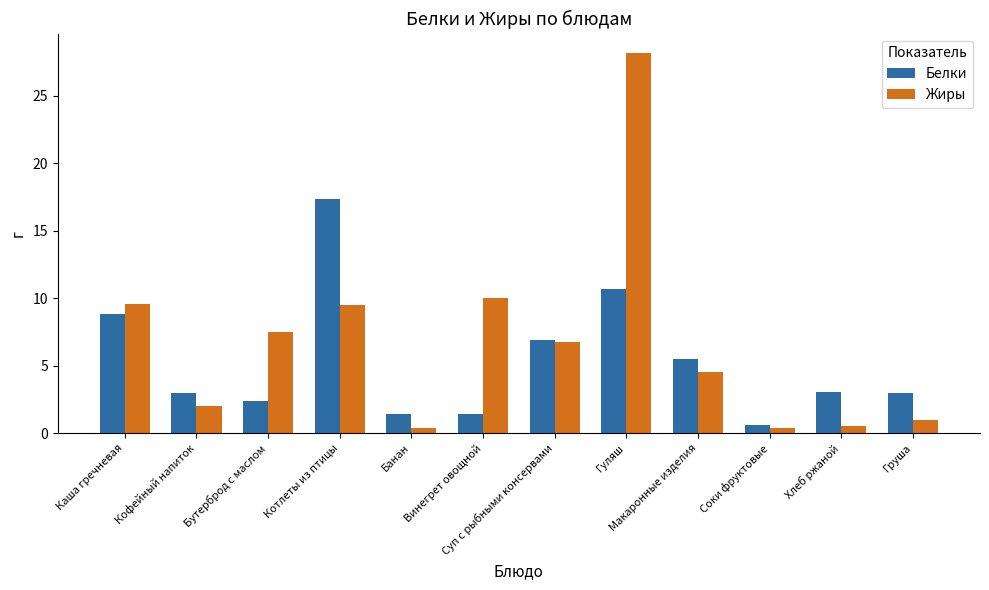

Which series has the largest range (max minus min)?

Жиры